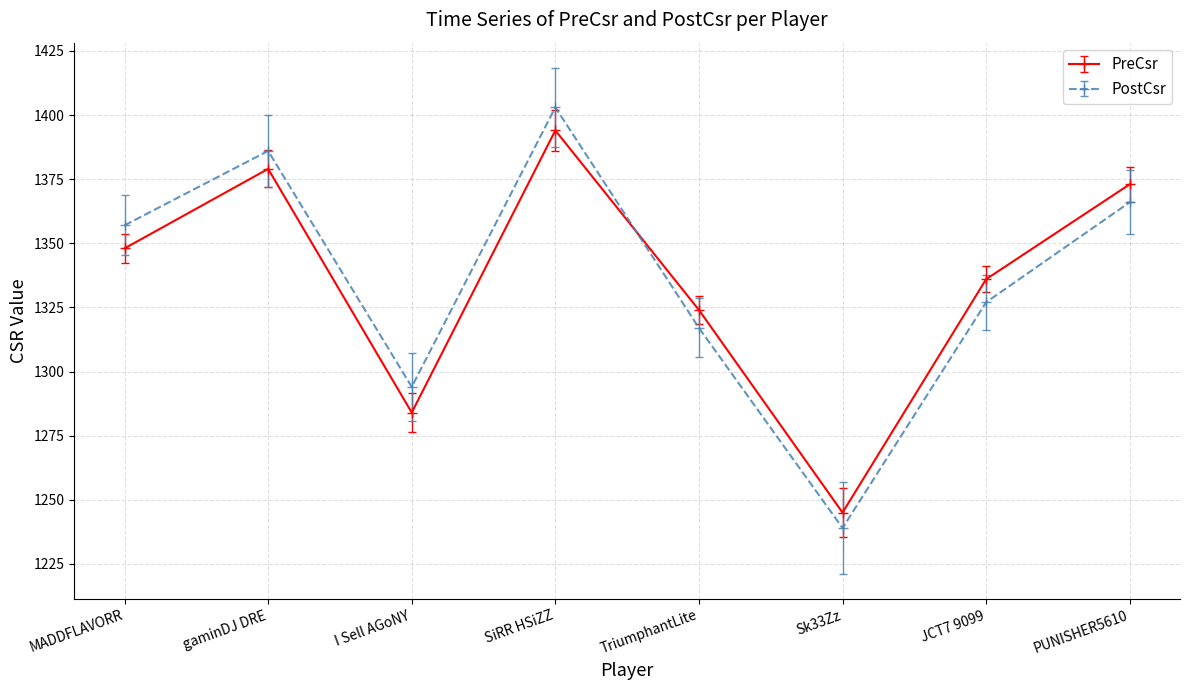

Reading left to right, transcribe all the data shown in this chart.

PreCsr: 1348	1379	1284	1394	1324	1245	1336	1373
PostCsr: 1357	1386	1294	1403	1317	1239	1327	1366